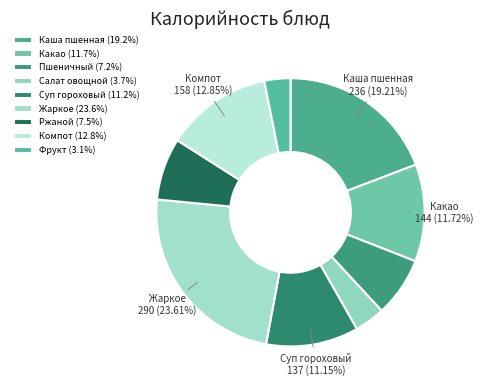

To the nearest percent, what is the difference between the largest and smallest slice percentages?

20%